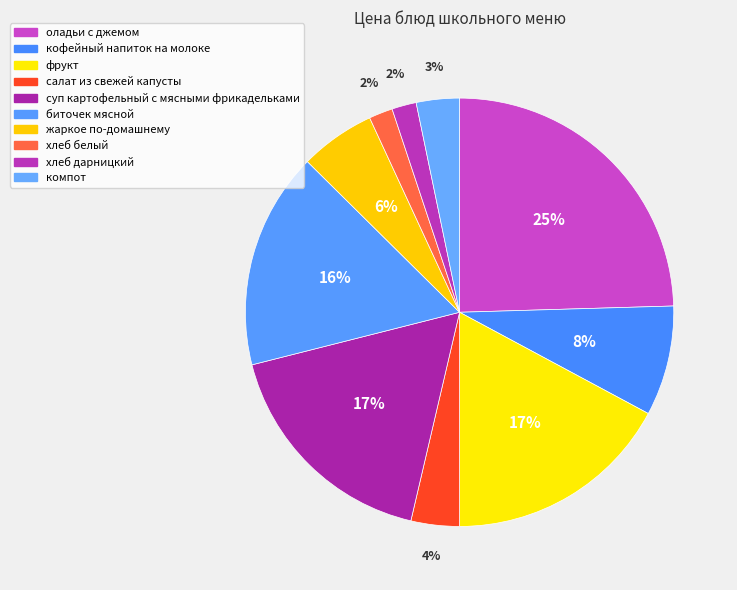

Is it true that компот is 3% of the pie?

True